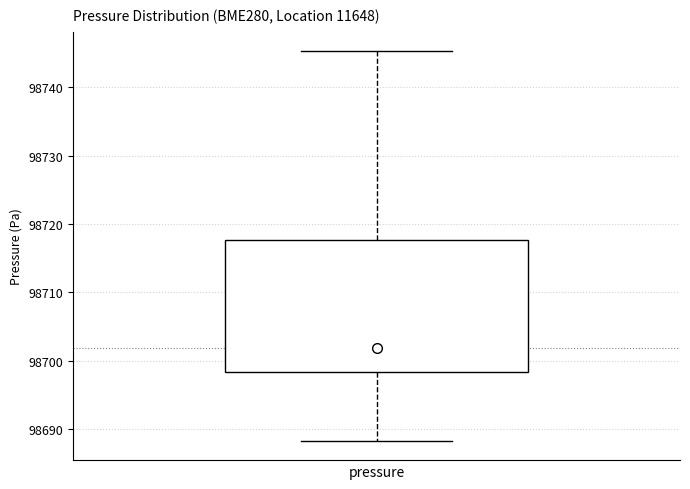

Transcribe this box plot: give where the median line is, the range the box spans, and where the two whiskers end, as read against the y-axis. The values are not printed on the chart, so give them approximately, as read against the axis.

median 98702, box 98698 to 98718, whiskers 98688 to 98745